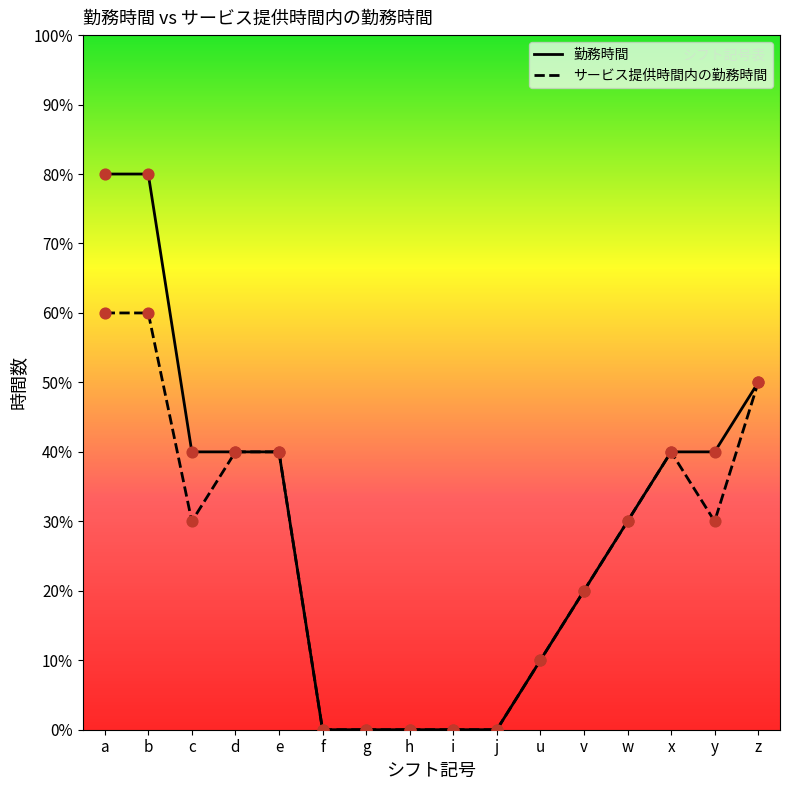

What is the total value across all series at w?

6